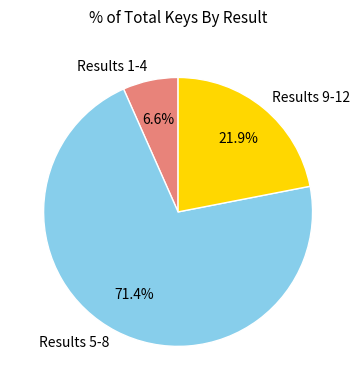

Count the number of slices in the pie.

3